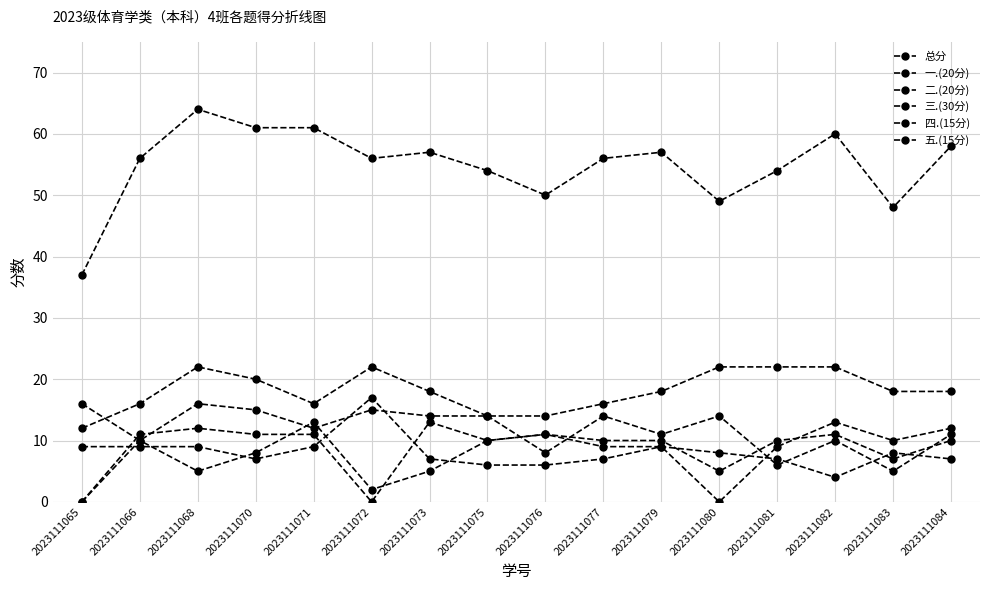

How many lines are shown in the chart?

6